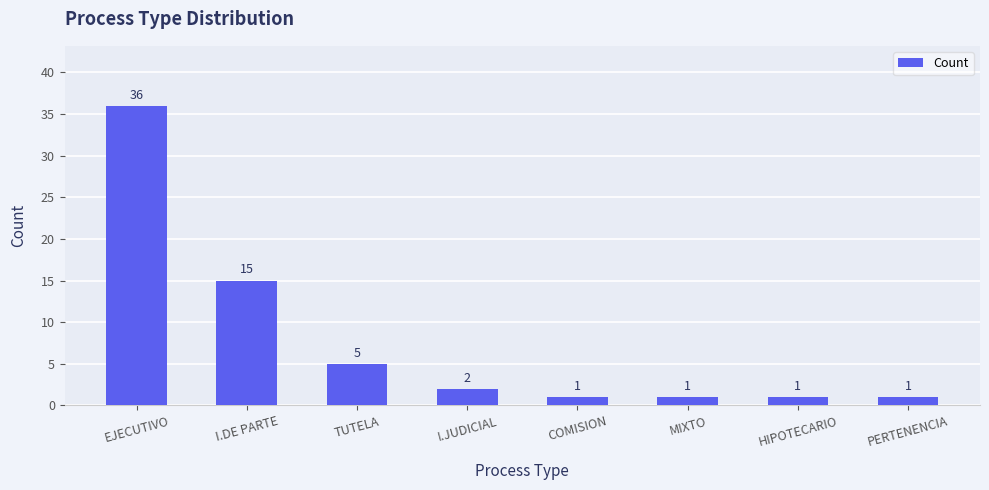

What is the value of the 4th bar from the left?

2